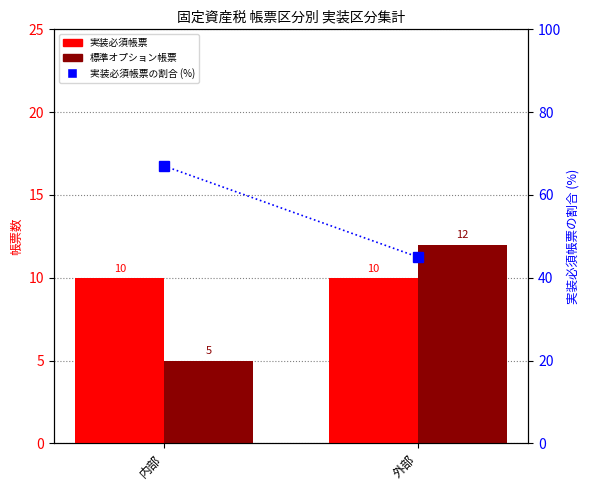

How many 実装必須帳票の割合 (%) values are between 45 and 67?

2